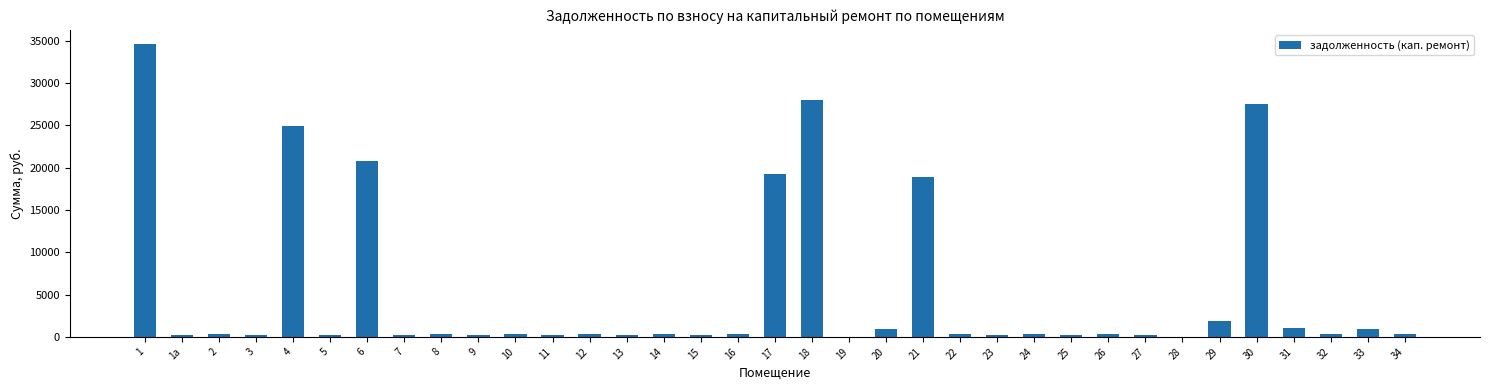

What is the maximum value shown in the chart?

34535.7